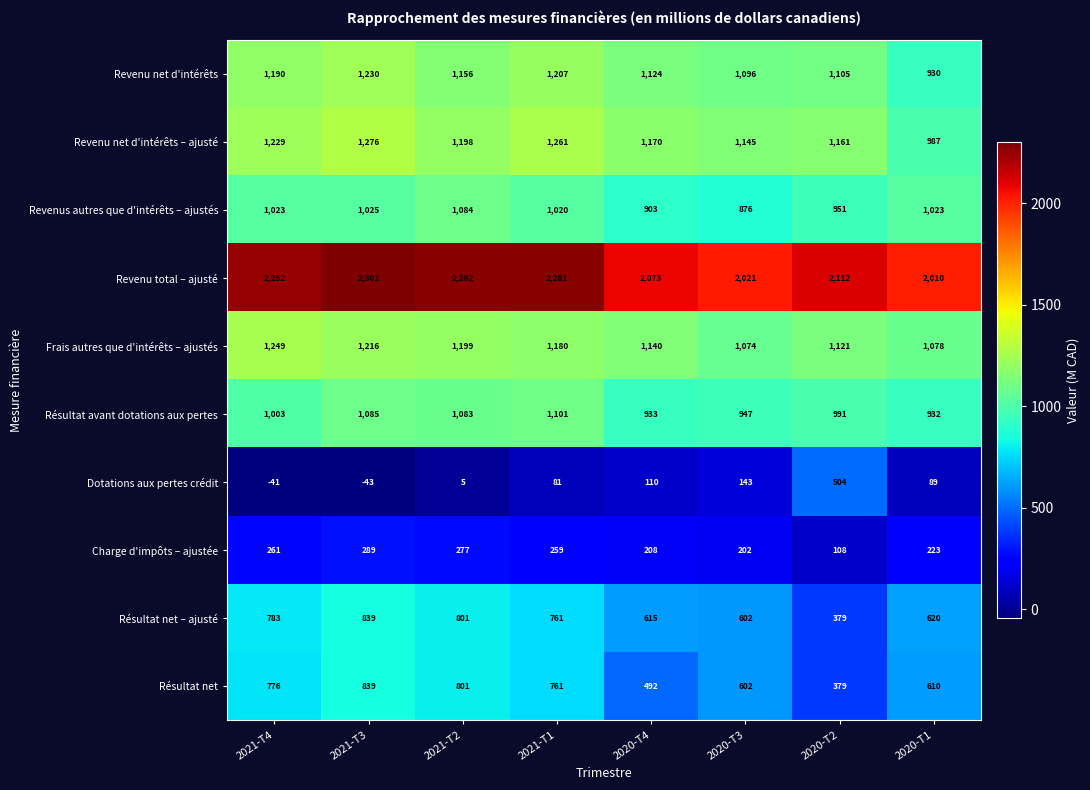

List the labels in order of Résultat net value, smallest first.

2020-T2, 2020-T4, 2020-T3, 2020-T1, 2021-T1, 2021-T4, 2021-T2, 2021-T3